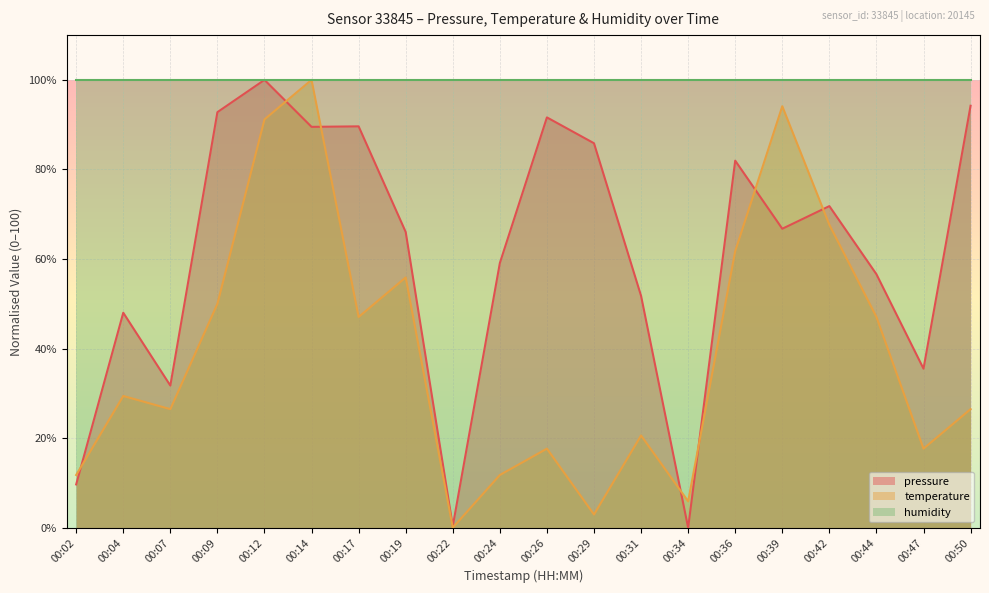

Reading left to right, extract all data points from this chart.

pressure: 9.7	48.0	31.7	92.8	100.0	89.5	89.6	66.0	0.3	59.1	91.6	85.8	51.8	0.0	82.0	66.8	71.8	56.6	35.5	94.2
temperature: 11.8	29.4	26.5	50.0	91.2	100.0	47.1	55.9	0.0	11.8	17.6	2.9	20.6	5.9	61.8	94.1	67.6	47.1	17.6	26.5